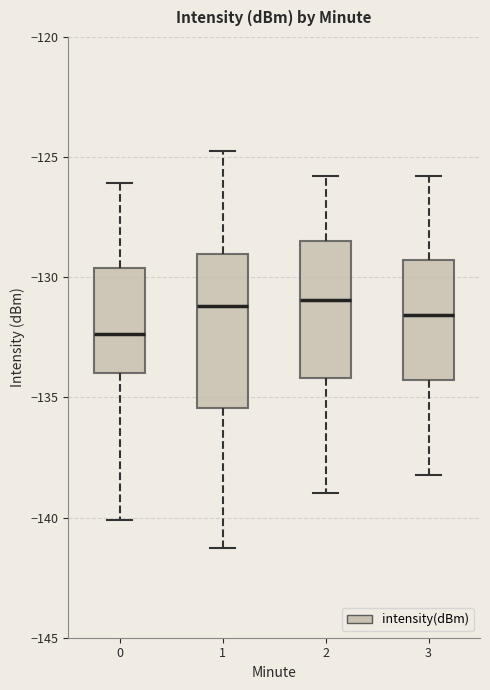

Reading left to right, transcribe this box plot: for each box, give where its median line is, the range the box spans, and where its two whiskers end, as read against the y-axis. The values are not printed on the chart, so give them approximately, as read against the axis.

0: median -132.5, box -134.0 to -129.5, whiskers -140.0 to -126.0
1: median -131.0, box -135.5 to -129.0, whiskers -141.5 to -124.5
2: median -131.0, box -134.0 to -128.5, whiskers -139.0 to -126.0
3: median -131.5, box -134.5 to -129.5, whiskers -138.0 to -126.0